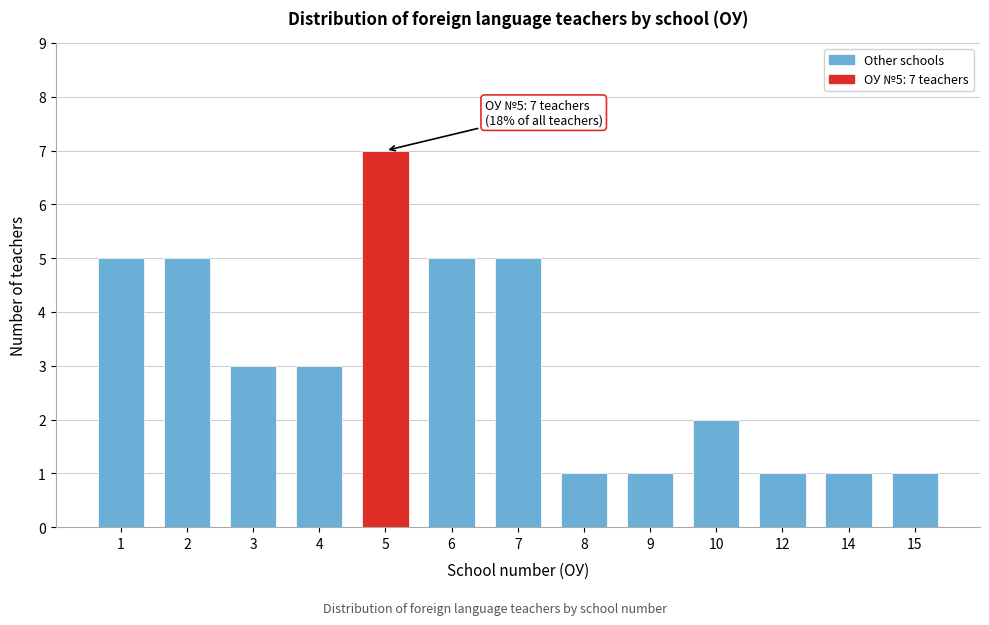

Reading left to right, extract all data points from this chart.

5	5	3	3	7	5	5	1	1	2	1	1	1